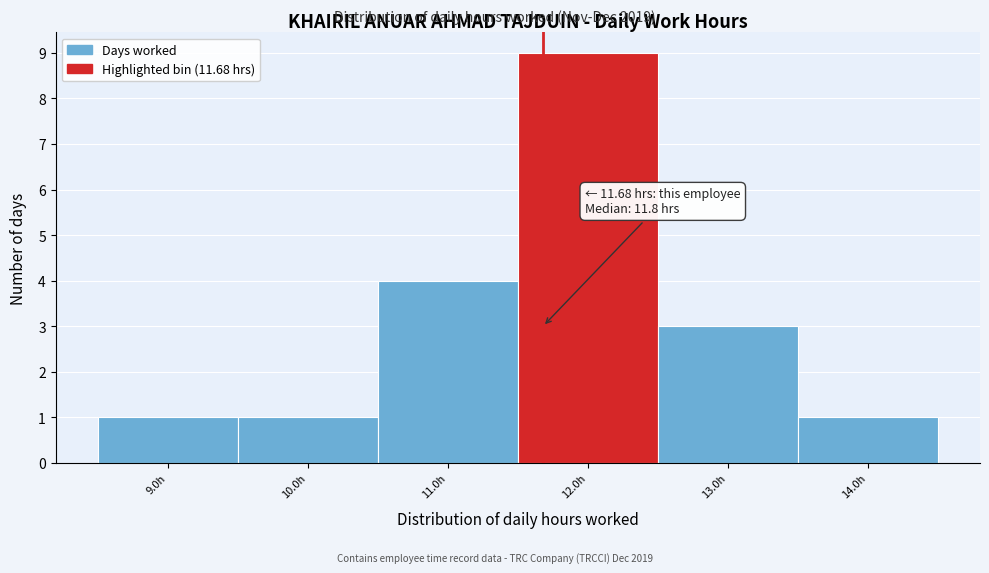

Over which range of the x-axis is the bar tallest?

11.5 to 12.5